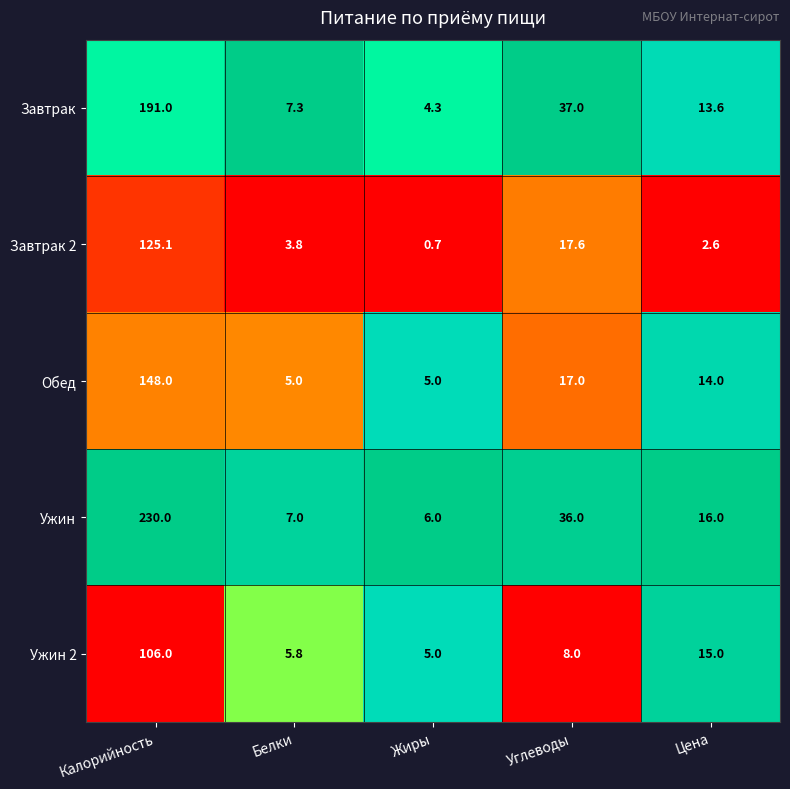

Which series has the largest total across all categories?

Ужин